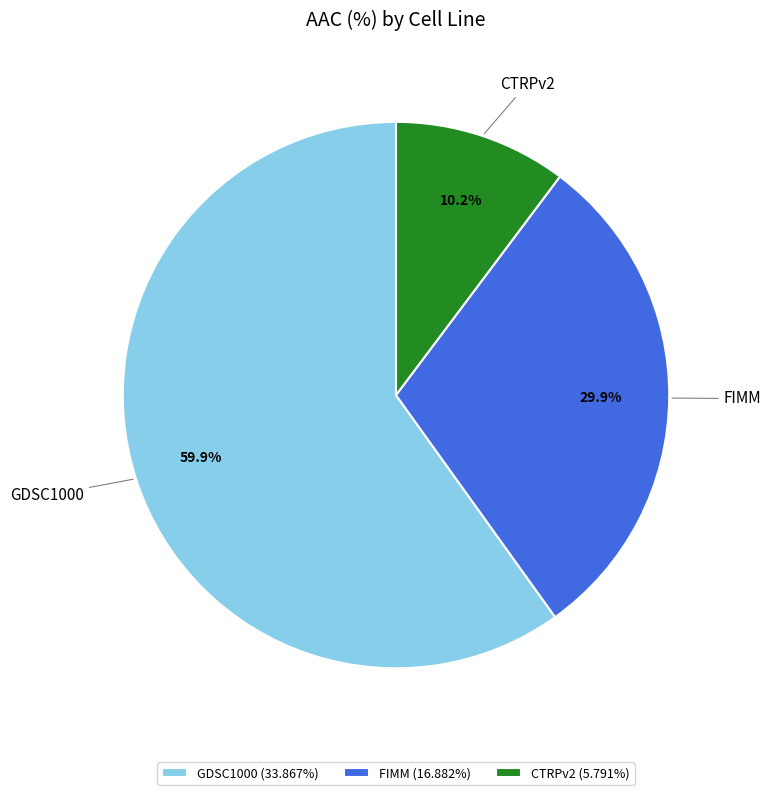

What percentage is the CTRPv2 slice, to the nearest percent?

10%